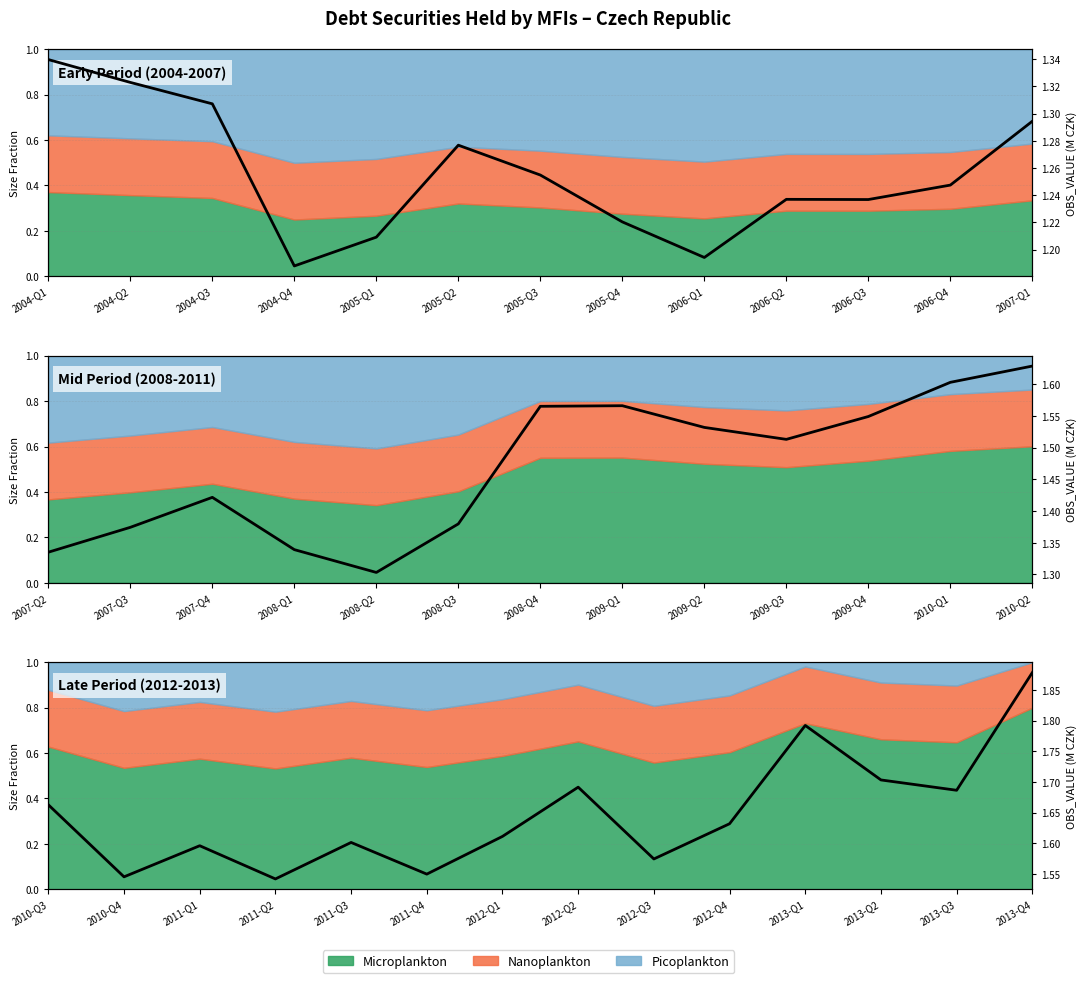

Which has a higher value, 2012-Q4 or 2011-Q2?

2012-Q4